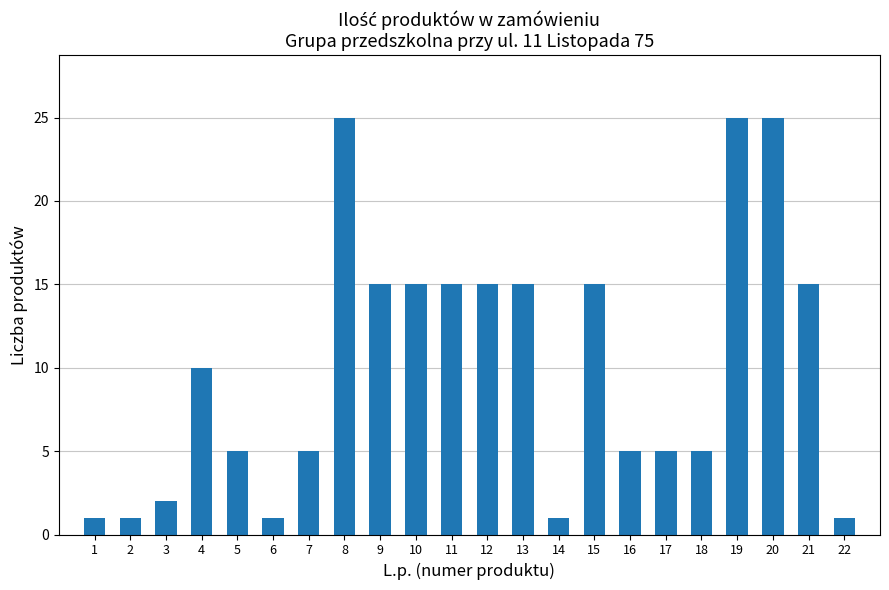

Reading right to left, transcribe all the data shown in this chart.

22=1	21=15	20=25	19=25	18=5	17=5	16=5	15=15	14=1	13=15	12=15	11=15	10=15	9=15	8=25	7=5	6=1	5=5	4=10	3=2	2=1	1=1